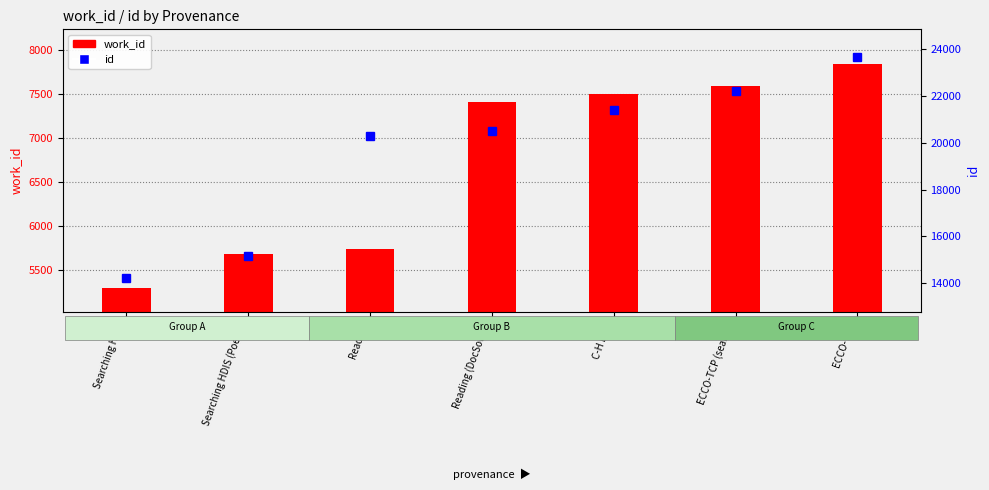

What is the label of the 6th bar from the left?

ECCO-TCP (search)